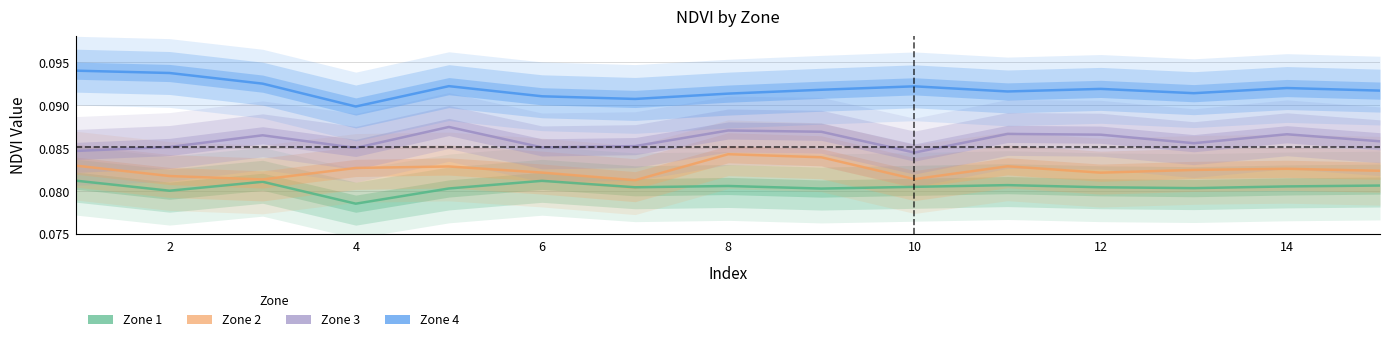

True or false: Zone 1 has a value of 0.1 at 14.

True